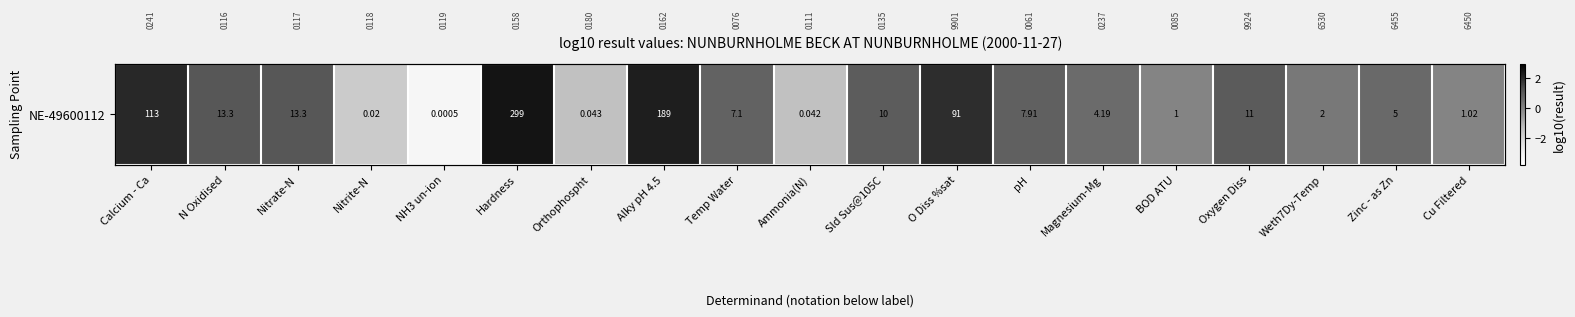

List the labels in order of value, largest first.

Hardness, Alky pH 4.5, Calcium - Ca, O Diss %sat, N Oxidised, Nitrate-N, Oxygen Diss, Sld Sus@105C, pH, Temp Water, Zinc - as Zn, Magnesium-Mg, Weth7Dy-Temp, Cu Filtered, BOD ATU, Orthophospht, Ammonia(N), Nitrite-N, NH3 un-ion